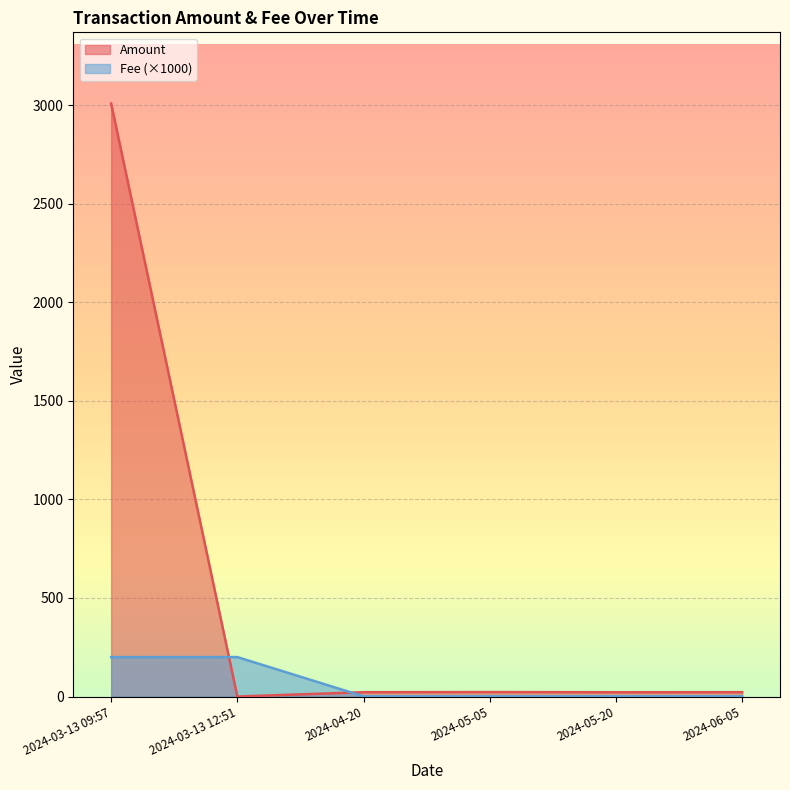

True or false: Fee has a value of 0.2 at 2024-03-13 09:57.

True